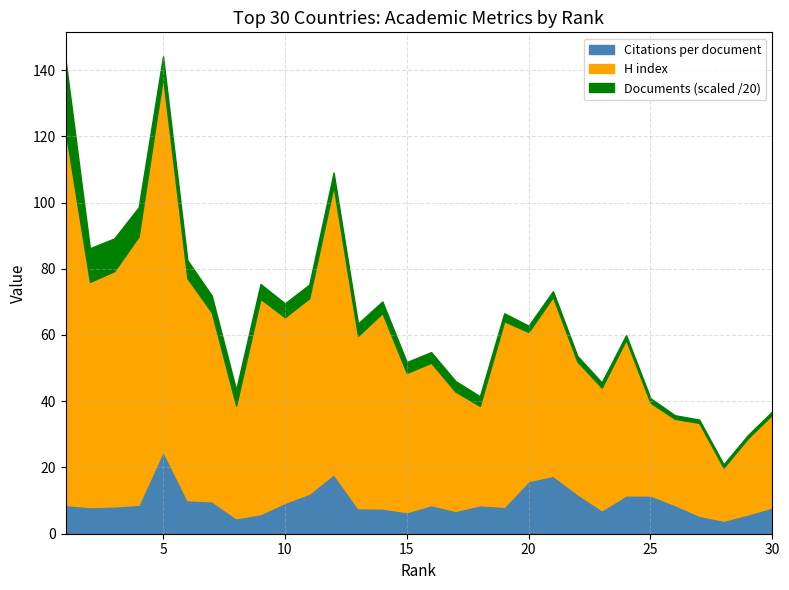

How many distinct data groups are displayed?

3